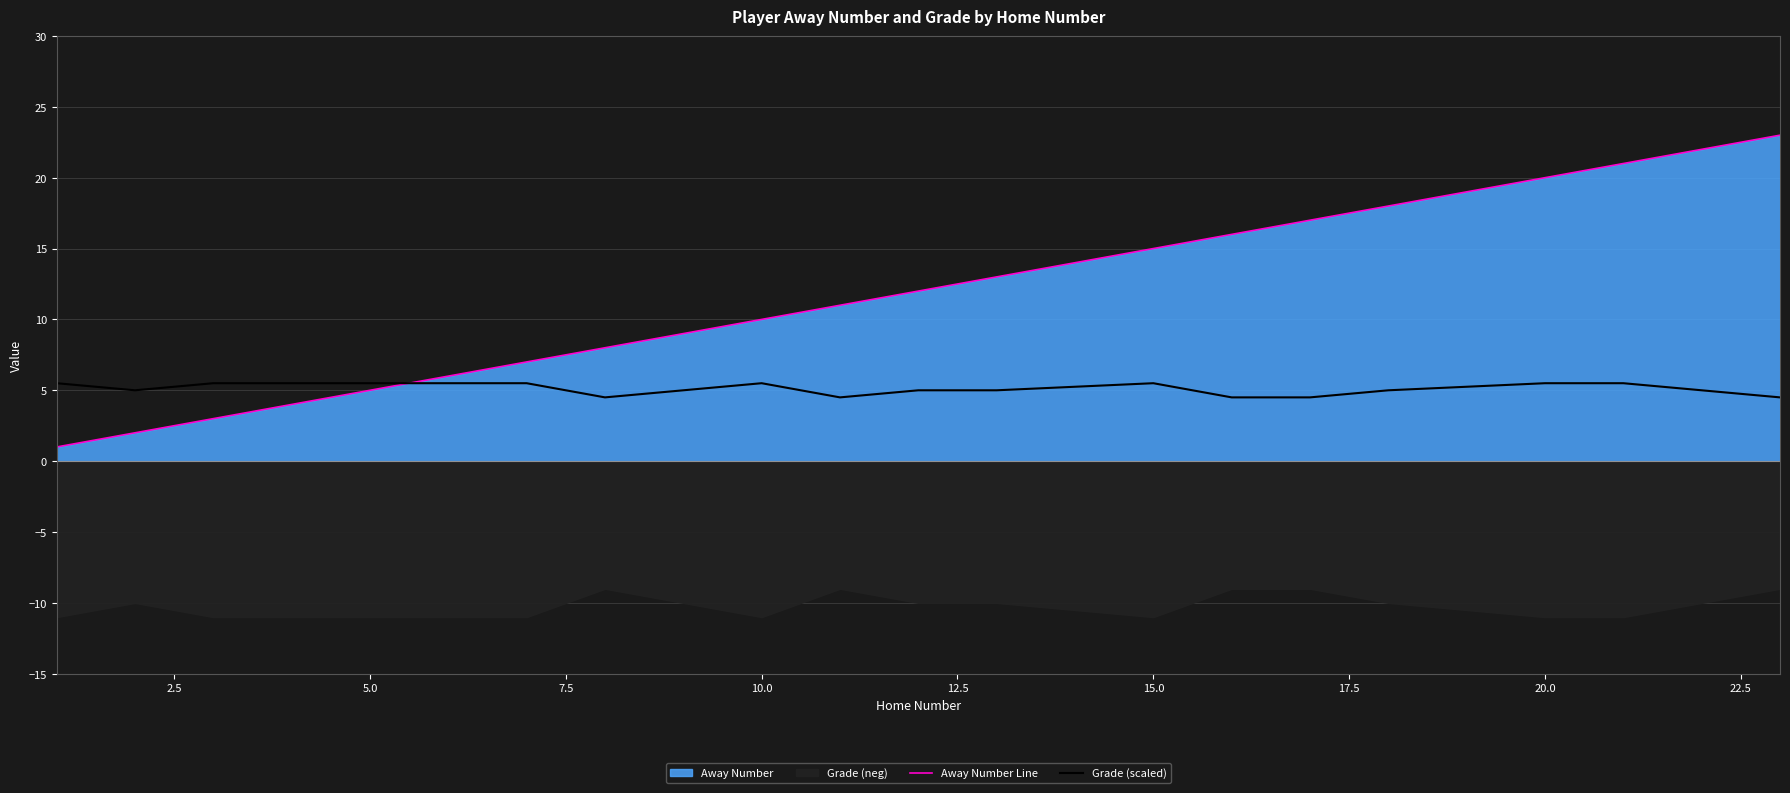

Which series has the largest total across all categories?

Away Number Line